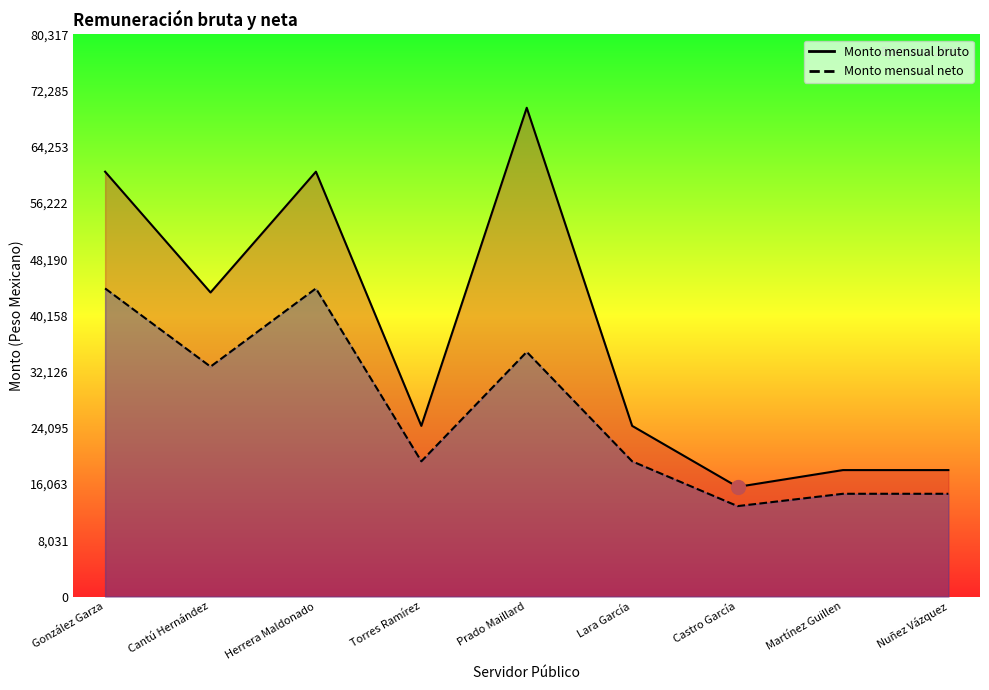

True or false: Monto mensual bruto and Monto mensual neto cross at least once.

False